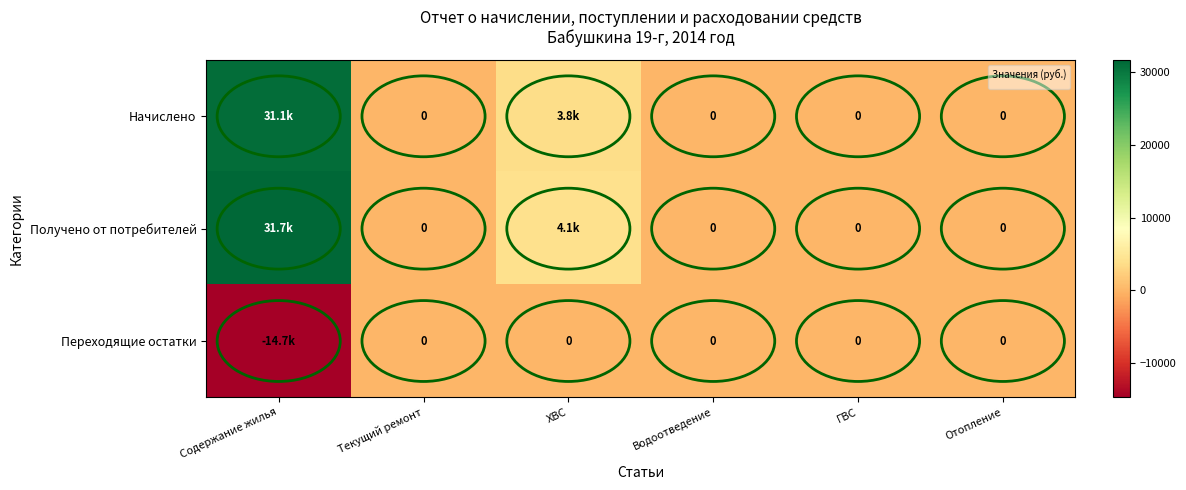

The value of Переходящие остатки at Содержание жилья is -25155.4. True or false?

False